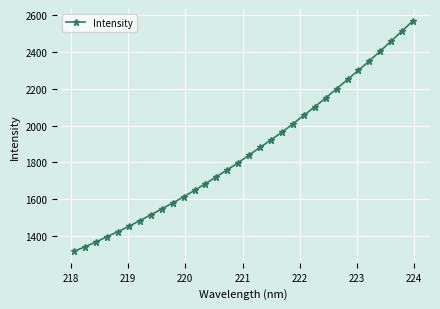

What is the greatest value displayed?

2569.5